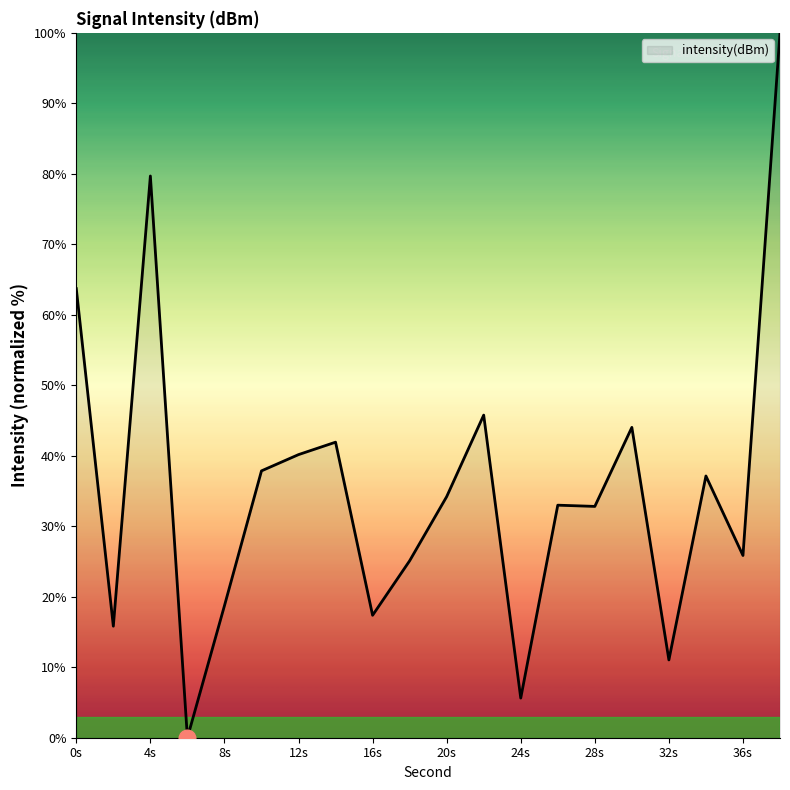

How many lines are shown in the chart?

1